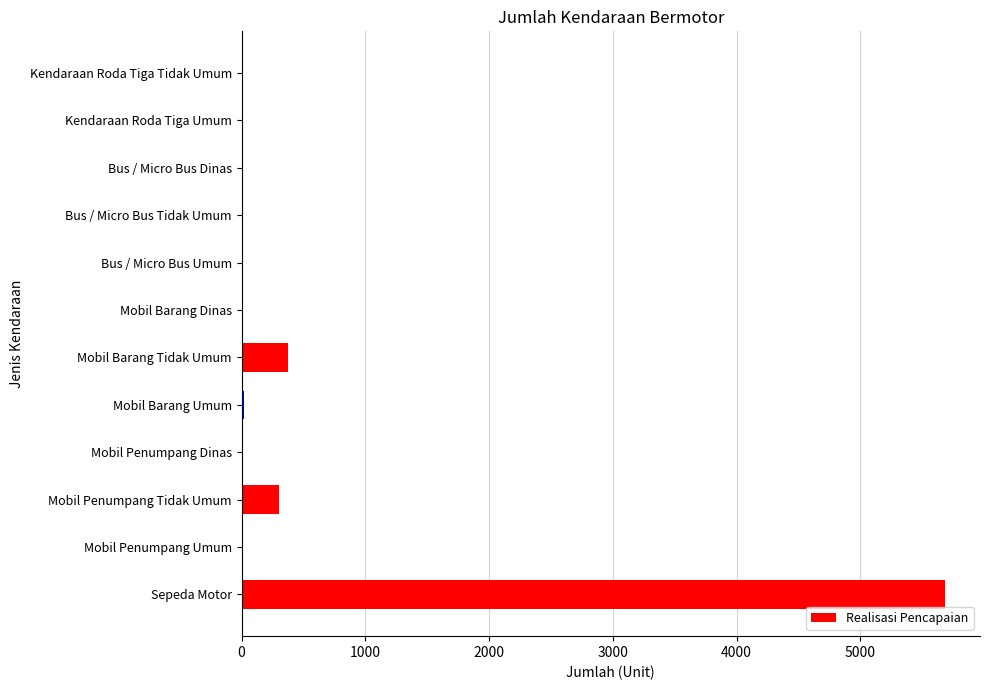

Is it true that the value at Kendaraan Roda Tiga Umum is -2380?

False